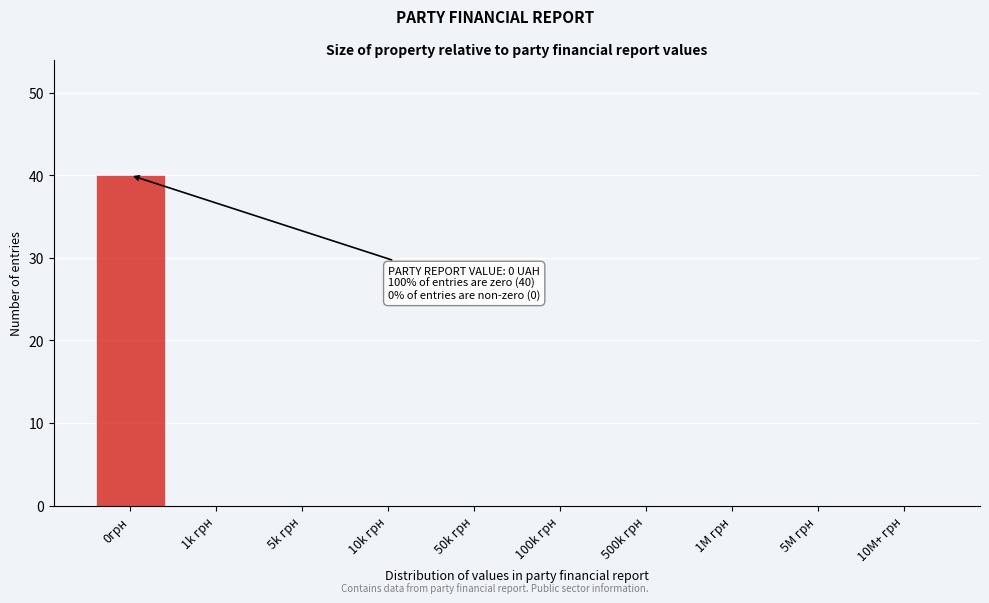

Reading left to right, what are all the values shown in this chart?

0грн=40	1k грн=0	5k грн=0	10k грн=0	50k грн=0	100k грн=0	500k грн=0	1M грн=0	5M грн=0	10M+ грн=0